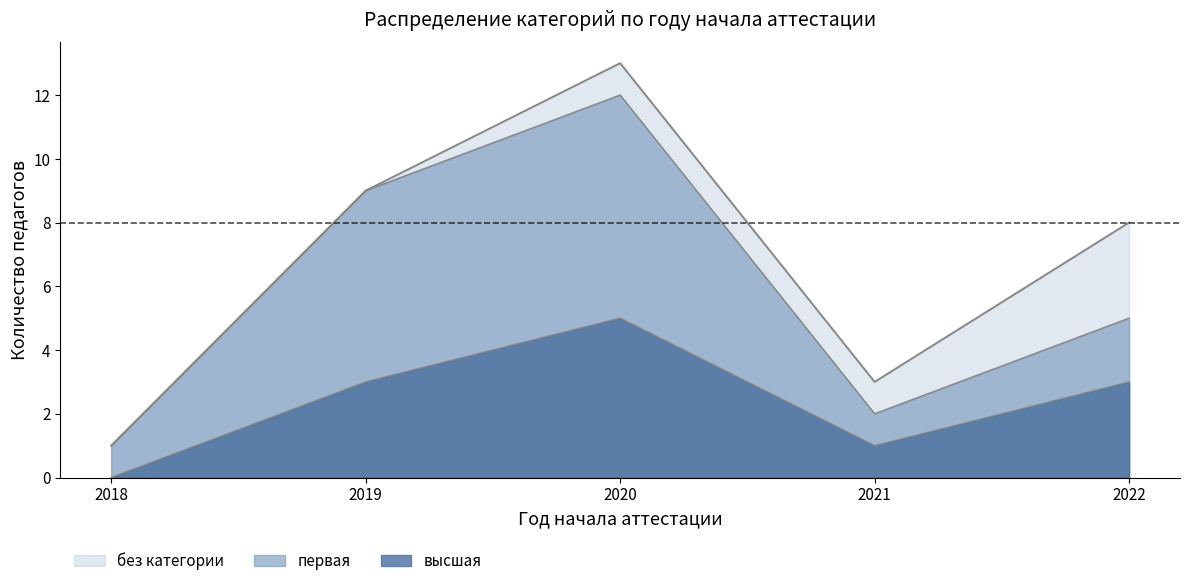

What is the sum of all высшая values?

12